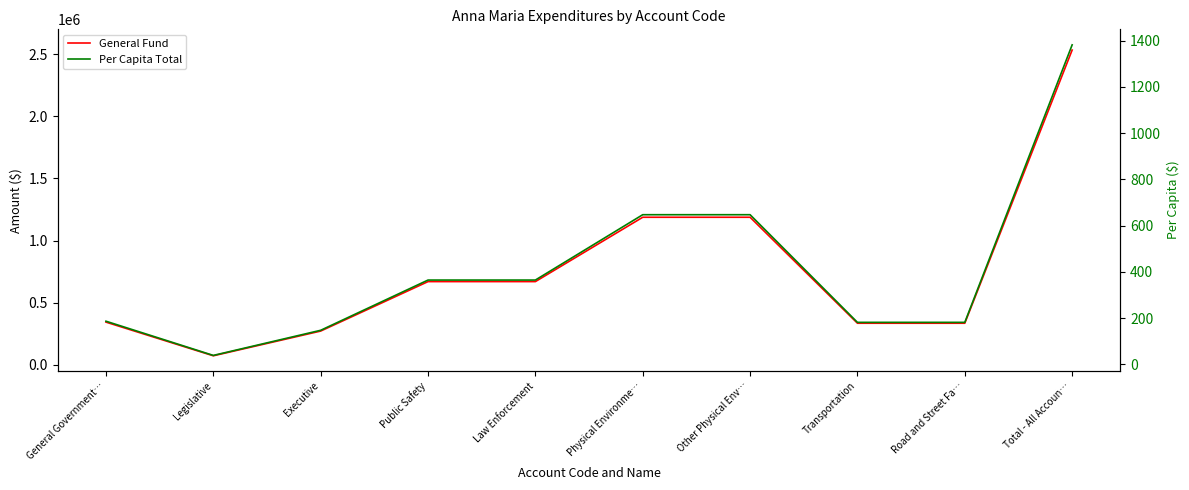

What is the smallest value displayed?

39.3